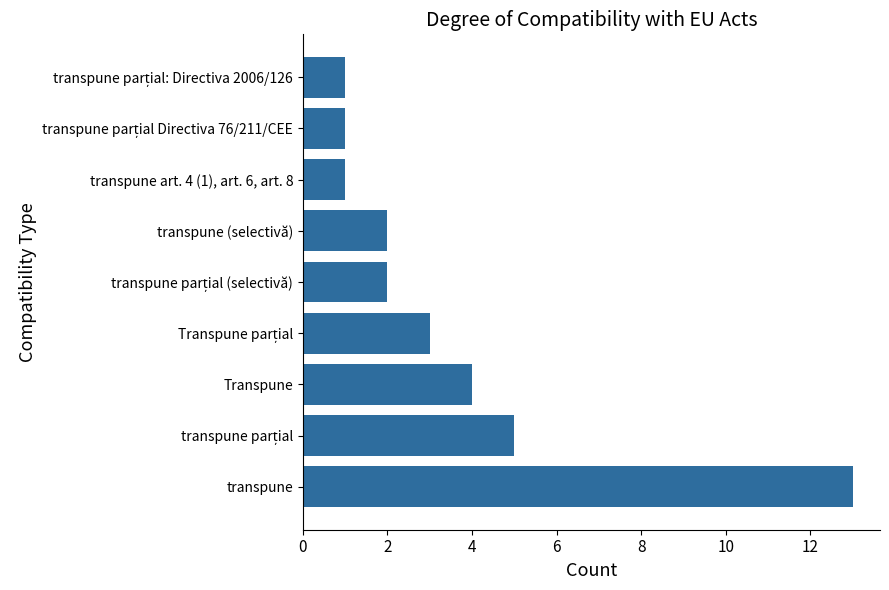

What is the average value?

4